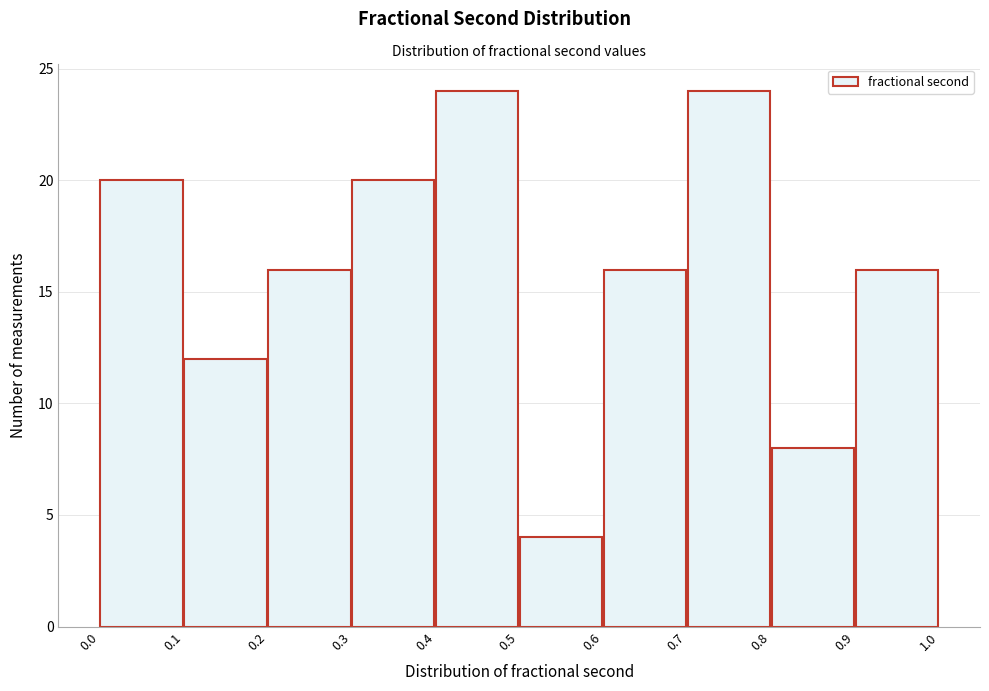

Reading left to right, list every bar in this chart as the range it spans on the x-axis followed by its height. The values are not printed on the chart, so give them approximately, as read against the axis.

0.0 to 0.1: 20
0.1 to 0.2: 12
0.2 to 0.3: 16
0.3 to 0.4: 20
0.4 to 0.5: 24
0.5 to 0.6: 4
0.6 to 0.7: 16
0.7 to 0.8: 24
0.8 to 0.9: 8
0.9 to 1.0: 16